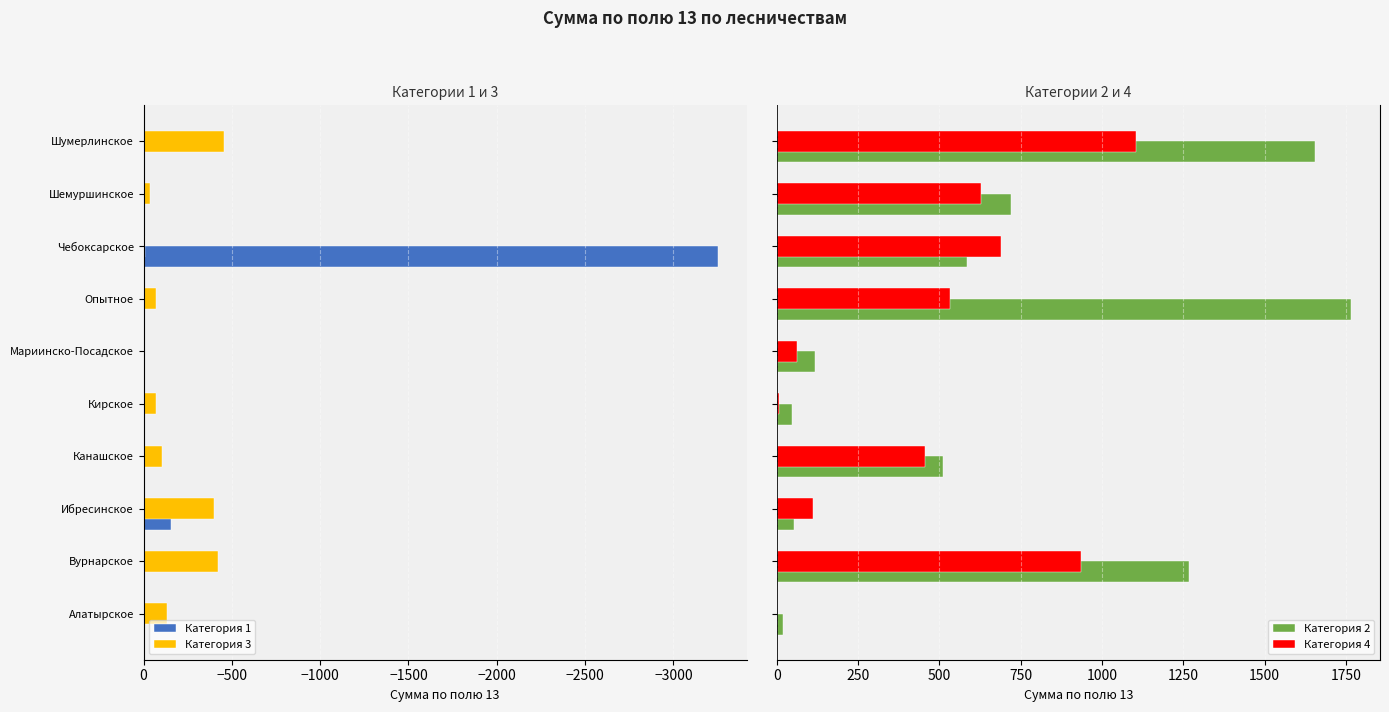

At how many categories does at least one series exceed 769?

3